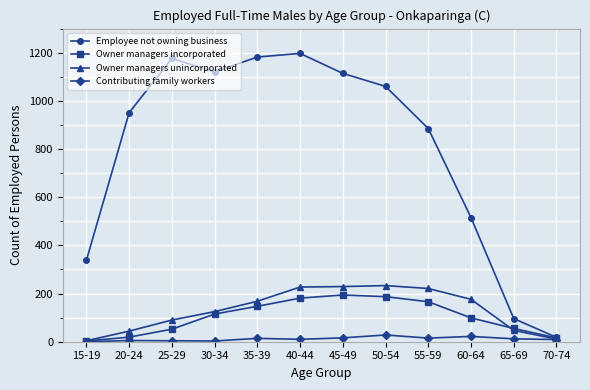

What is the average value of the Contributing family workers series?

12